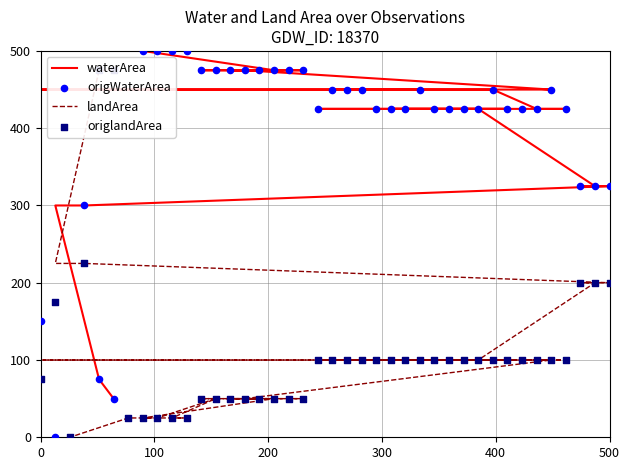

What are all the series names shown in the legend?

waterArea, landArea, origWaterArea, origlandArea